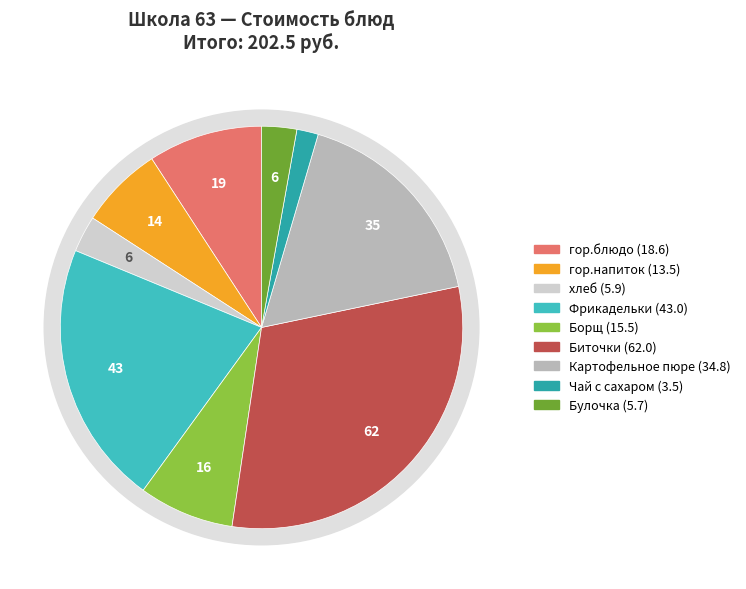

Approximately how many times larger is the value at Булочка compared to Биточки?

0.1